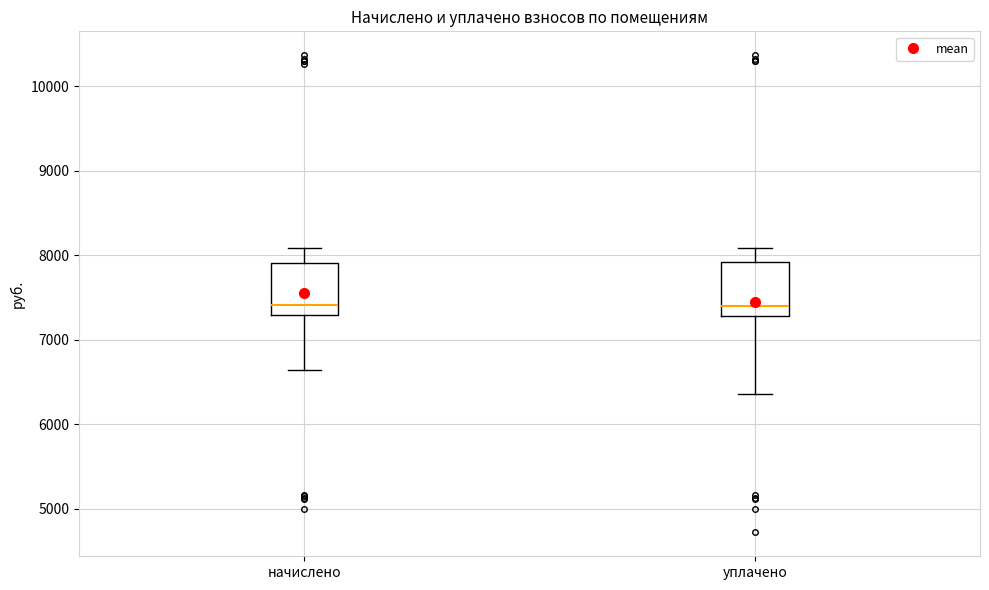

Where is the lower edge of the box for начислено on the y-axis? The values are not printed on the chart, so give them approximately, as read against the axis.

7300